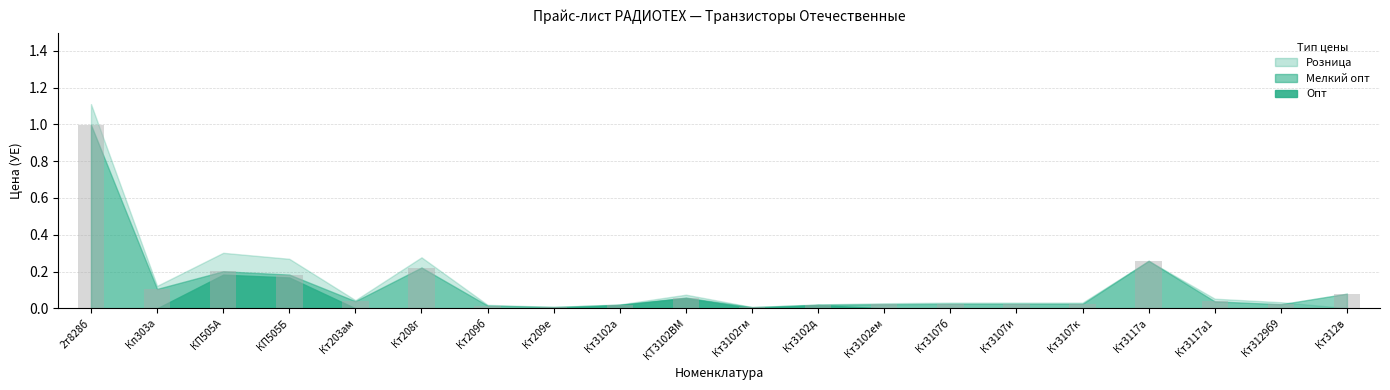

What is the difference between the maximum and minimum values?

1.0